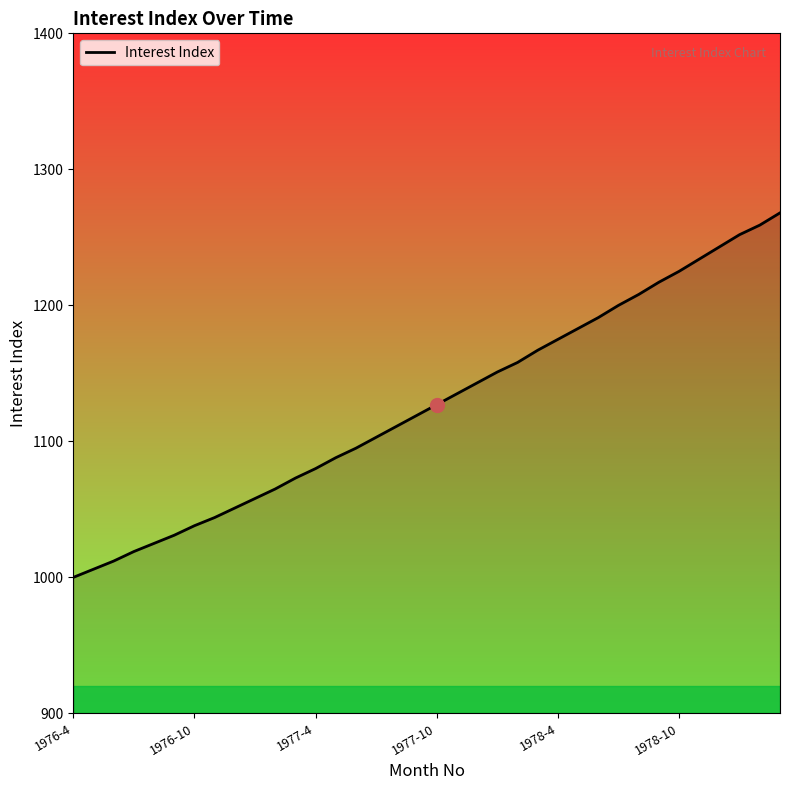

What is the smallest value displayed?

1000